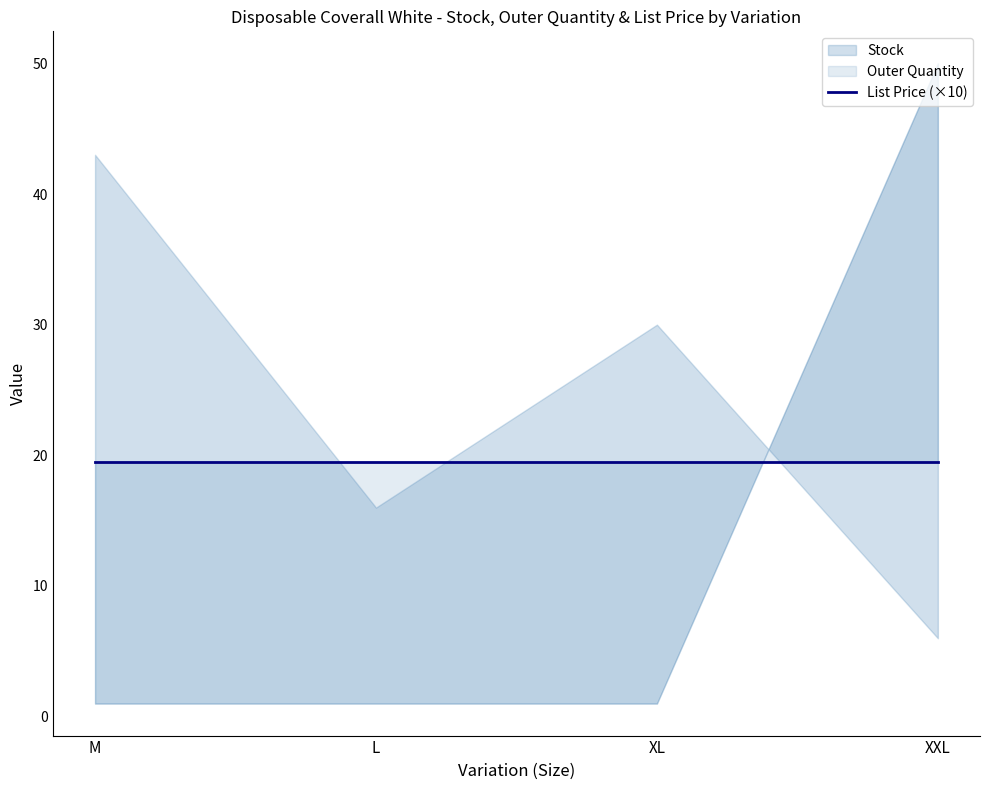

The List Price series shows 1.9 at M. True or false?

True